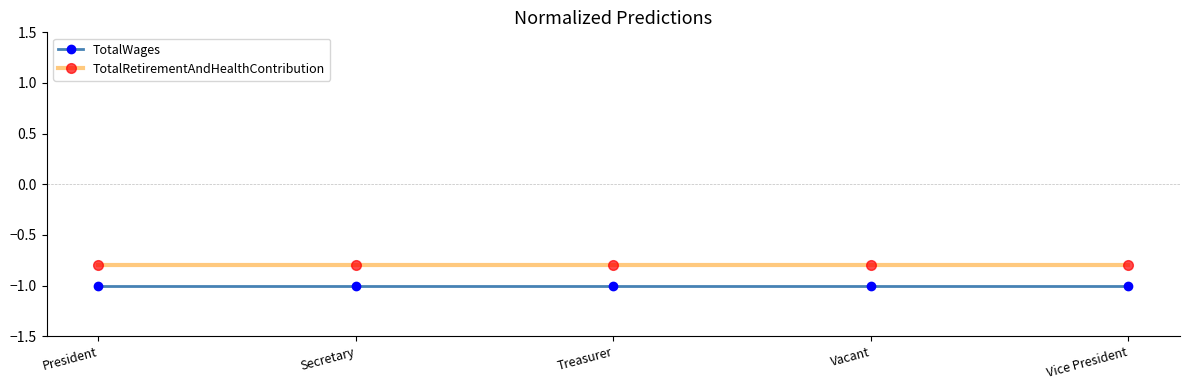

What is the minimum value shown in the chart?

-1.0